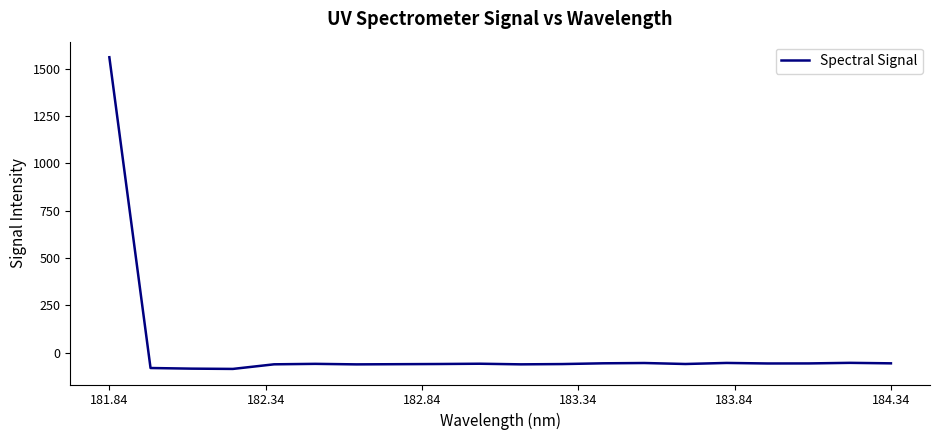

What is the greatest value displayed?

1561.2